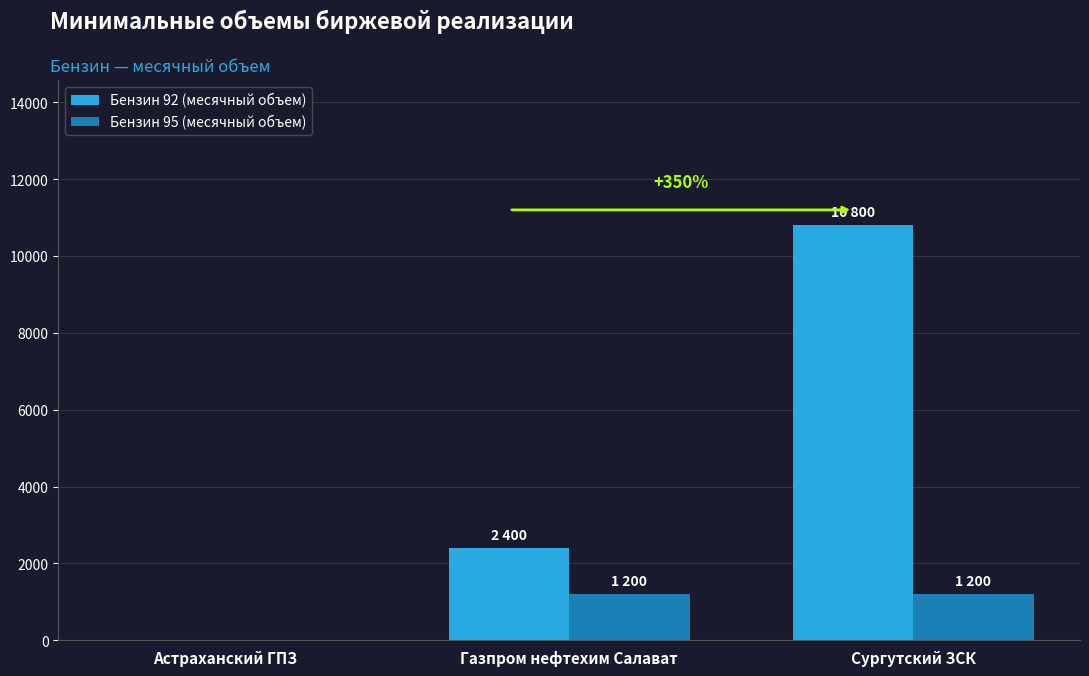

What are all the series names shown in the legend?

Бензин 92 (месячный объем), Бензин 95 (месячный объем)